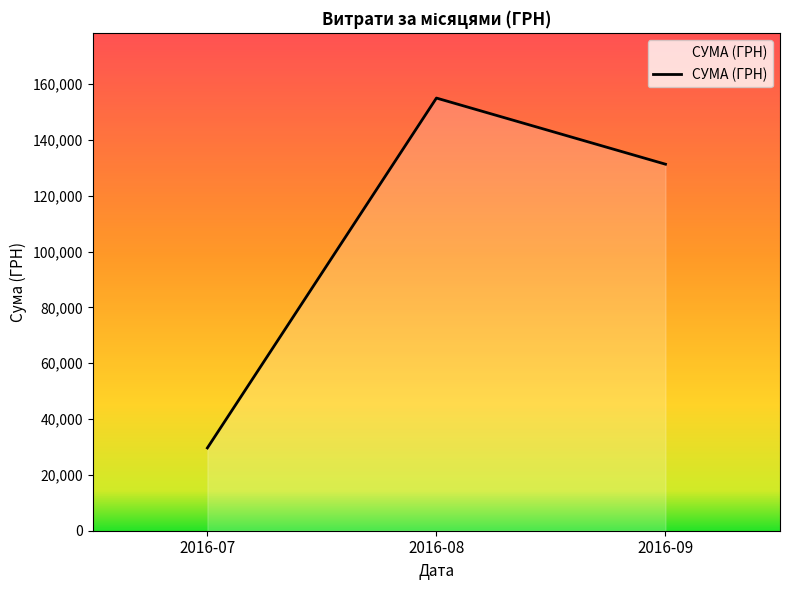

Which category has the highest value across all series?

2016-08